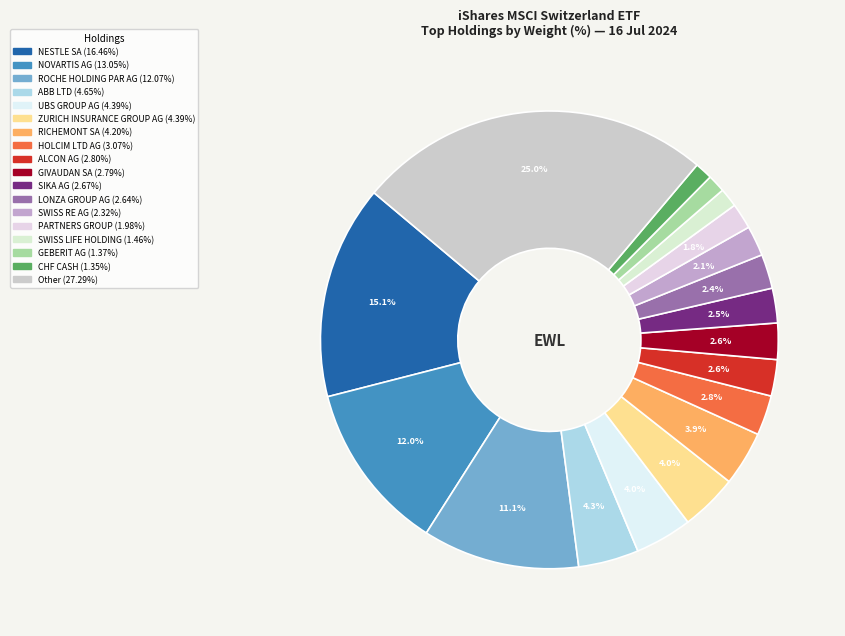

How much of the chart is everything except LONZA GROUP AG?

97.6%